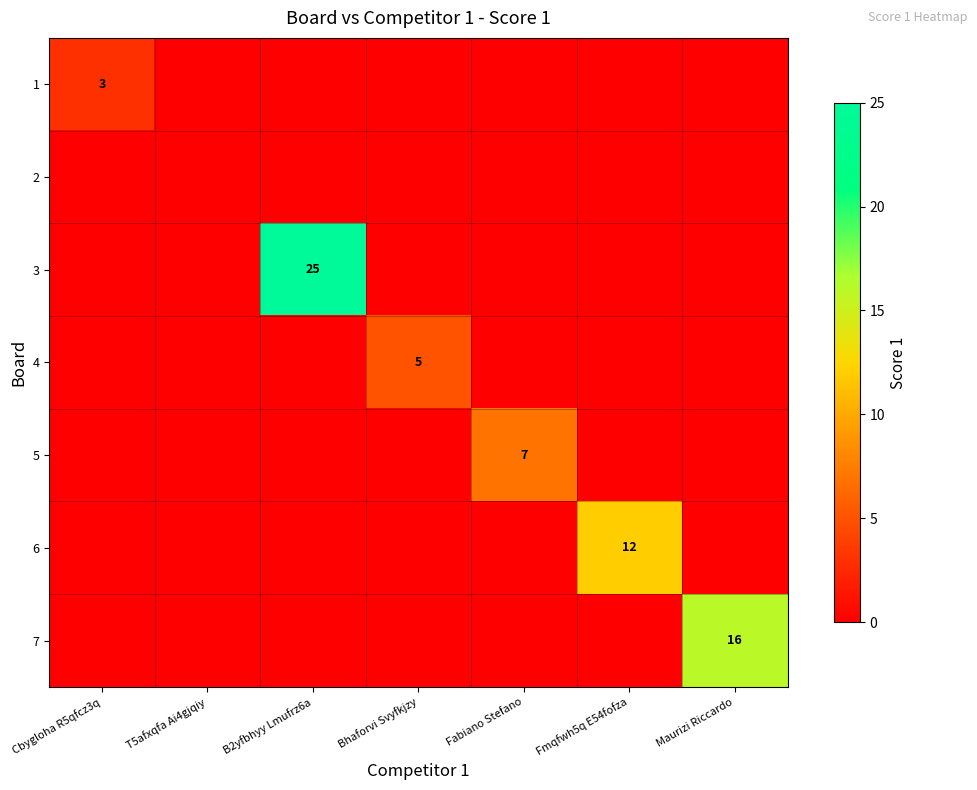

True or false: 4 has a value of 2 at Bhaforvi Svyfkjzy.

False